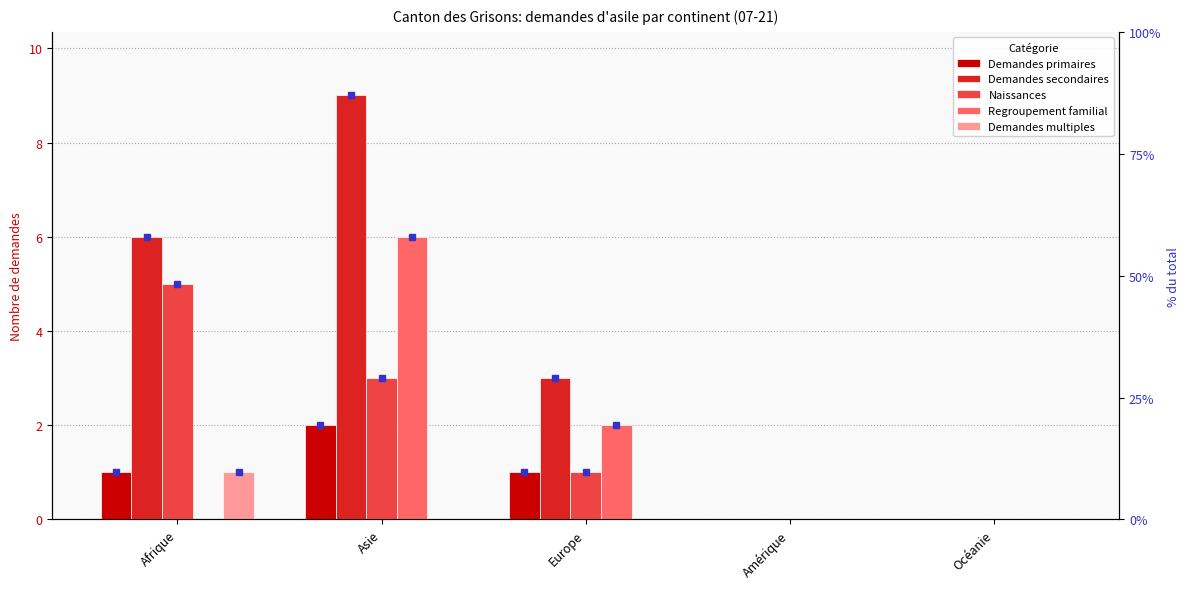

What is the spread (max minus min) of values at Afrique?

6